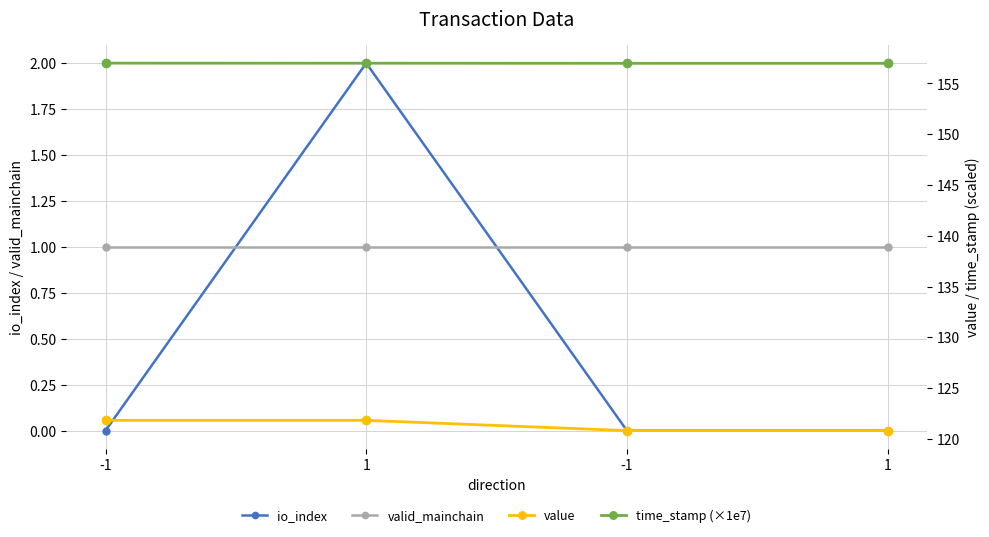

Rank the series by their maximum value, from highest to lowest.

time_stamp (×1e7), value, io_index, valid_mainchain